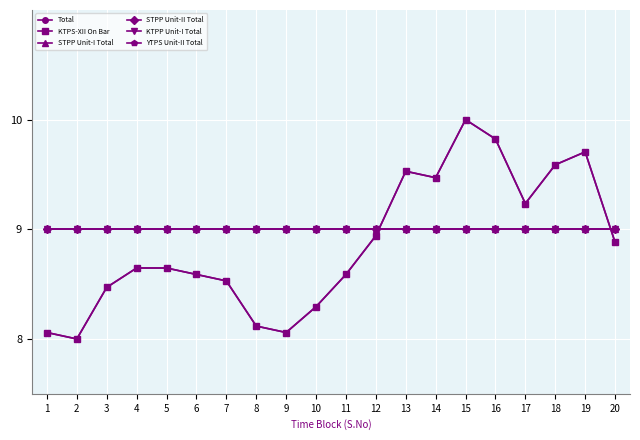

At how many categories does at least one series exceed 9?

7